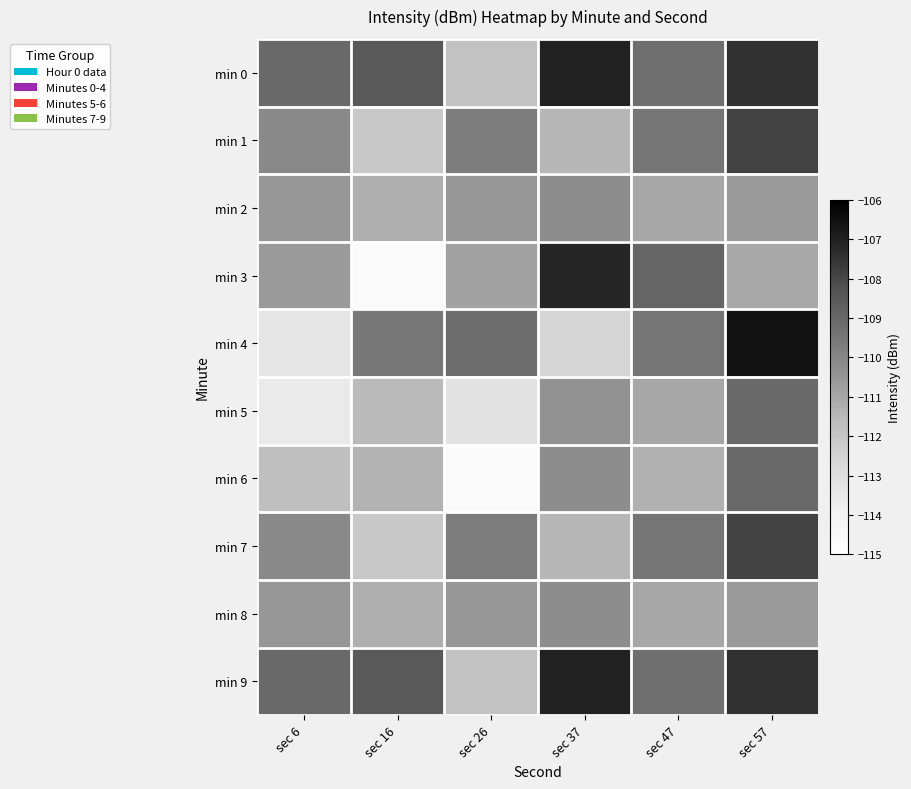

At sec 47, list the series in order from smallest to largest.

min 6, min 2, min 5, min 8, min 4, min 1, min 7, min 0, min 9, min 3